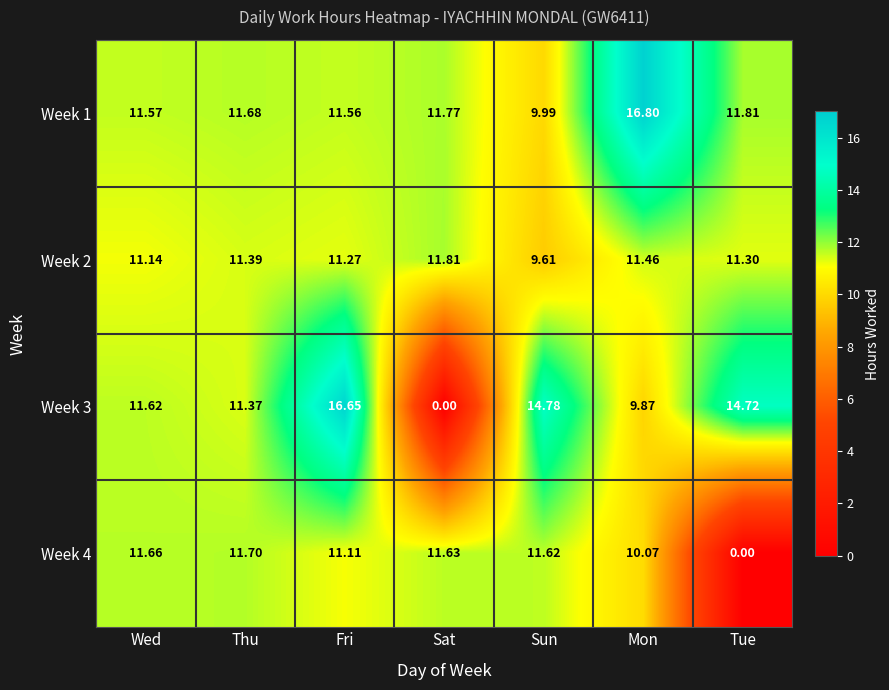

Where does the Week 3 series first go above 11?

Wed